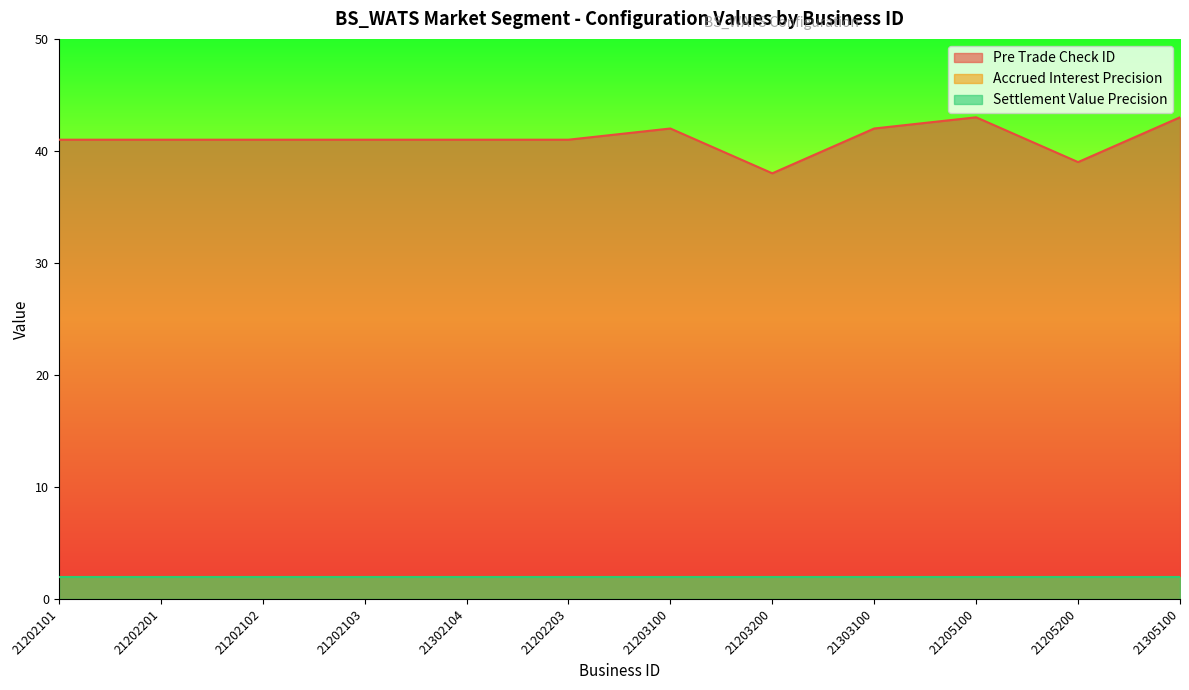

Reading left to right, list all the values displayed in this chart.

Pre Trade Check ID: 21202101=41	21202201=41	21202102=41	21202103=41	21302104=41	21202203=41	21203100=42	21203200=38	21303100=42	21205100=43	21205200=39	21305100=43
Accrued Interest Precision: 21202101=2	21202201=2	21202102=2	21202103=2	21302104=2	21202203=2	21203100=2	21203200=2	21303100=2	21205100=2	21205200=2	21305100=2
Settlement Value Precision: 21202101=2	21202201=2	21202102=2	21202103=2	21302104=2	21202203=2	21203100=2	21203200=2	21303100=2	21205100=2	21205200=2	21305100=2